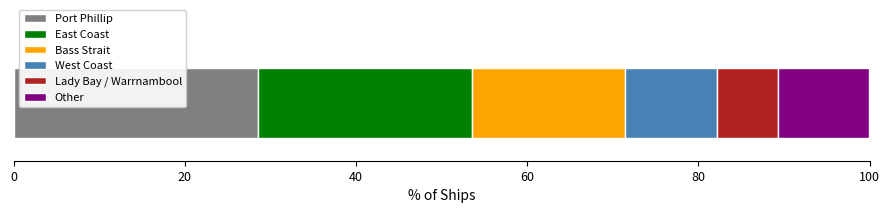

What is the minimum value for Port Phillip?

28.6